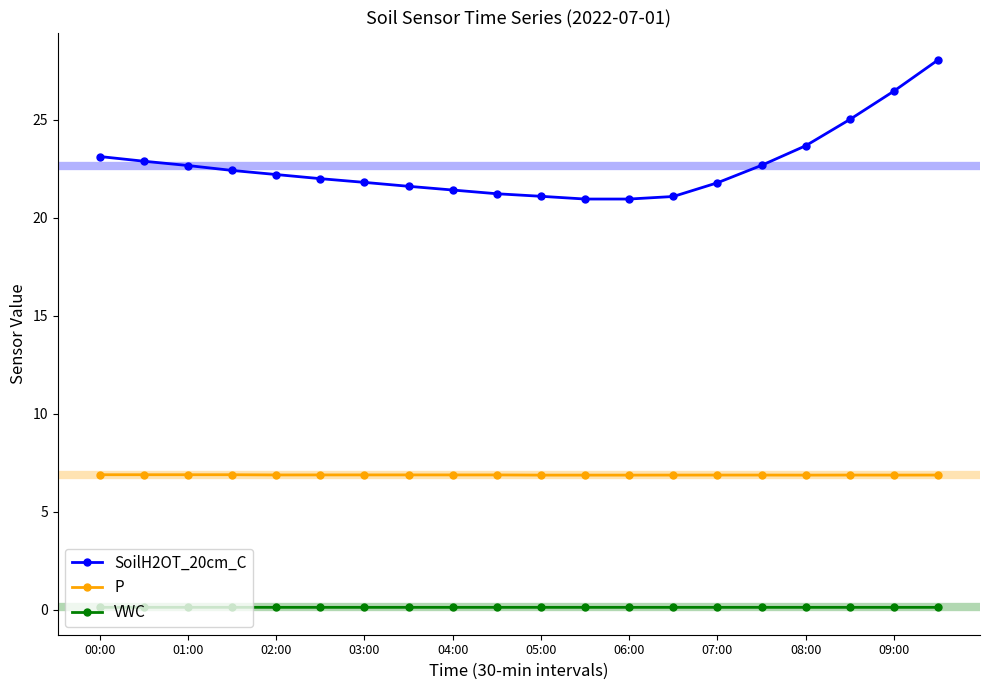

How many categories are shown in the chart?

20